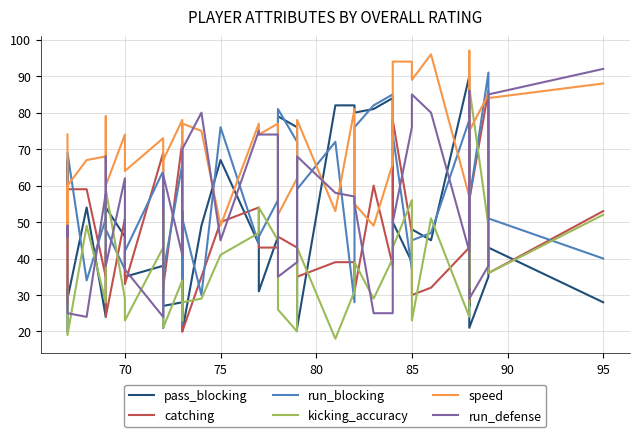

How many distinct data groups are displayed?

6